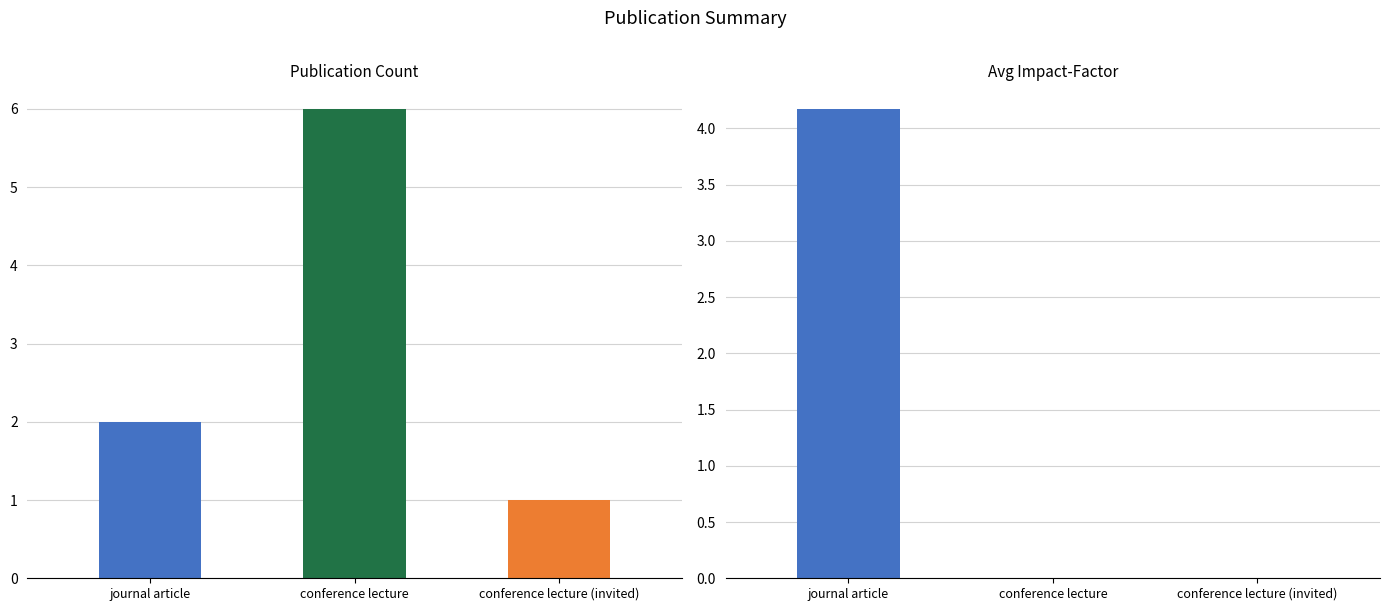

What is the difference between the maximum and minimum values in the Avg Impact-Factor series?

4.2